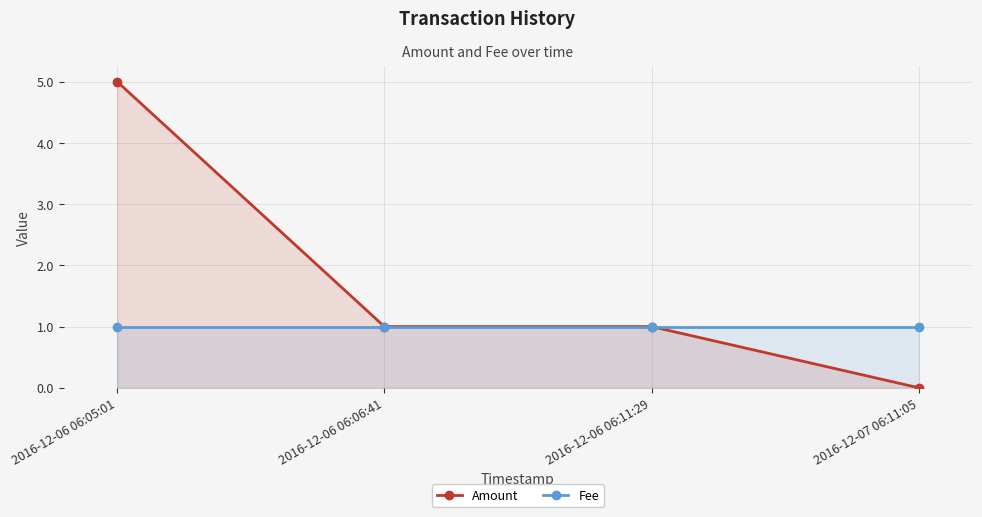

What is the total value across all series at 2016-12-06 06:06:41?

2